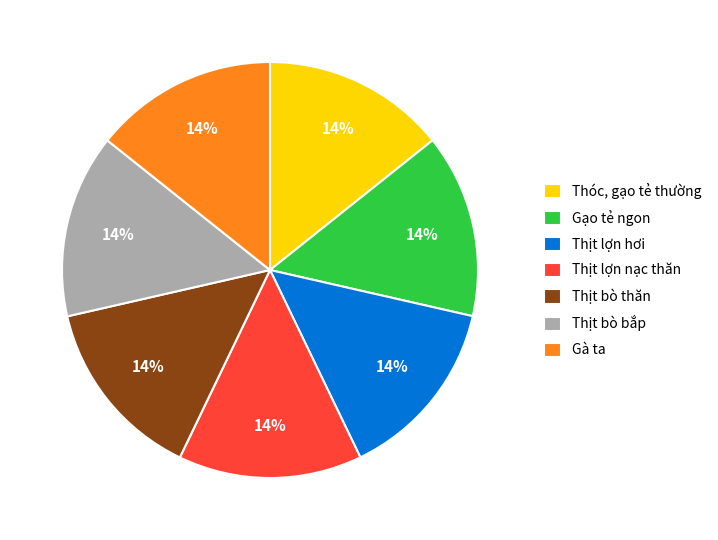

Is there any slice that represents more than half of the pie?

No